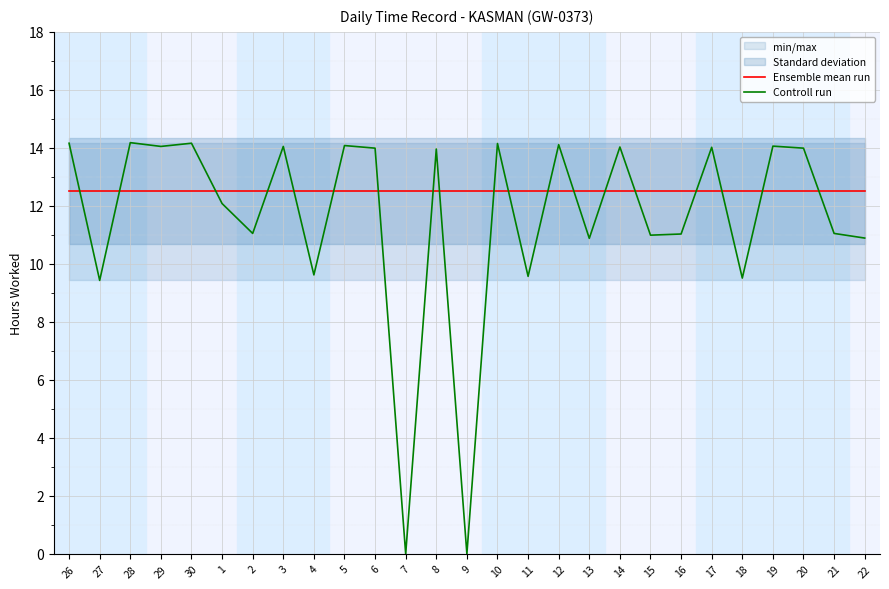

True or false: Ensemble mean run has more than 0 points higher than both neighbors.

False